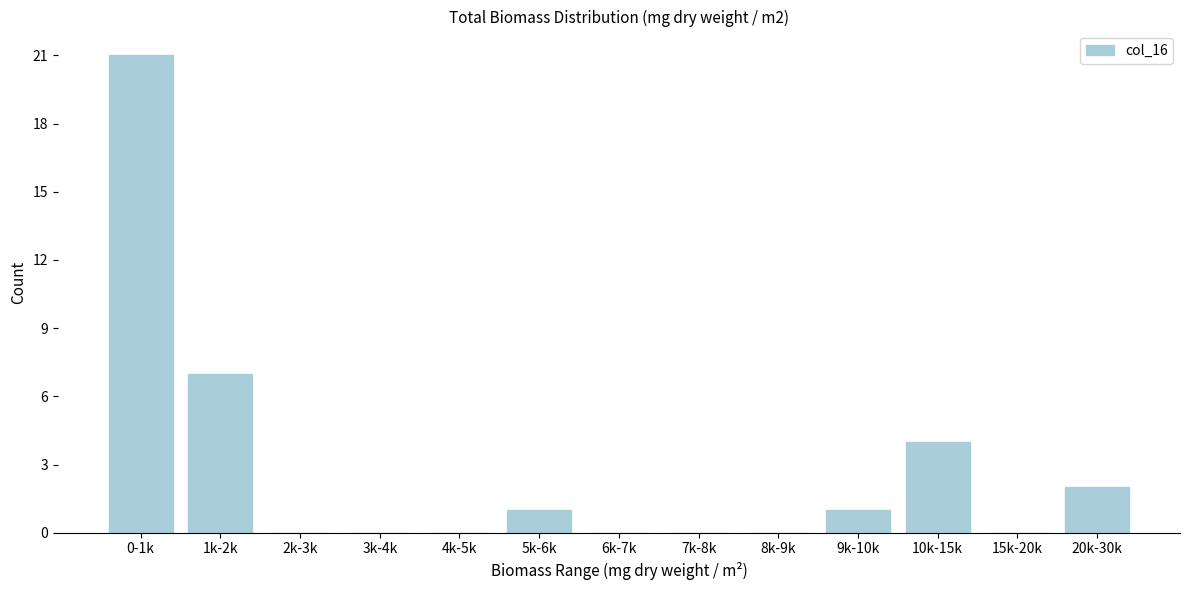

Reading left to right, extract all data points from this chart.

0-1k=21	1k-2k=7	2k-3k=0	3k-4k=0	4k-5k=0	5k-6k=1	6k-7k=0	7k-8k=0	8k-9k=0	9k-10k=1	10k-15k=4	15k-20k=0	20k-30k=2